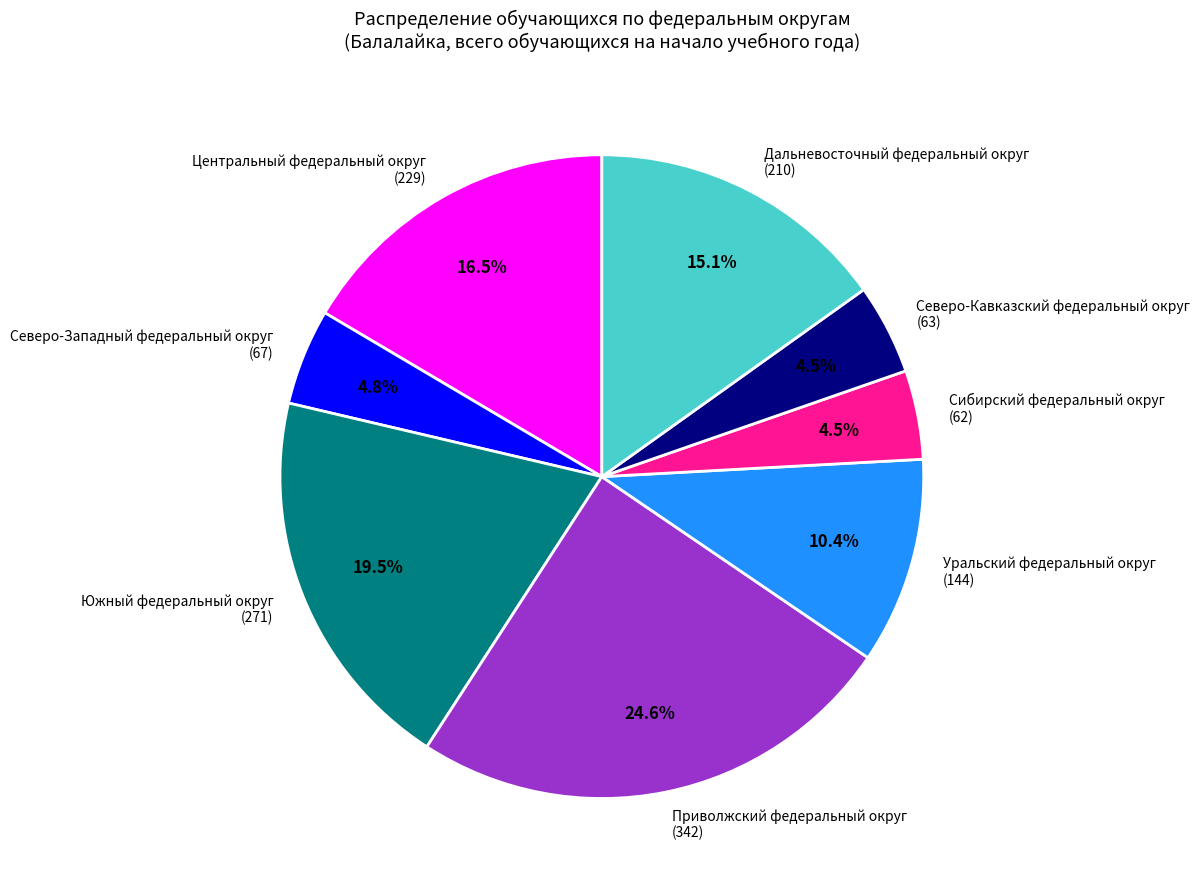

To the nearest percent, what portion does Дальневосточный федеральный округ represent?

15%